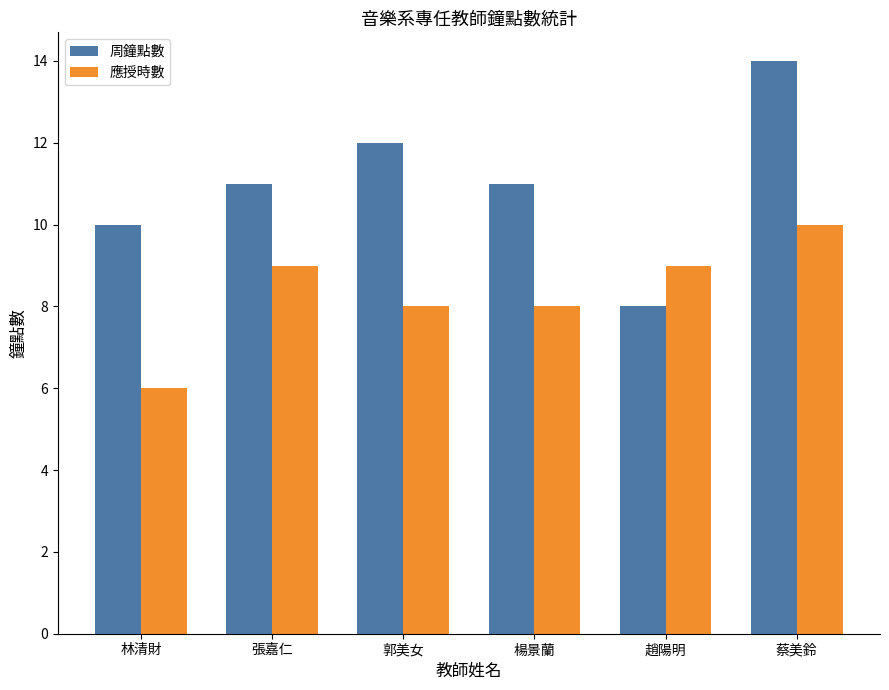

What is the difference between the second highest and second lowest values in the 周鐘點數 series?

2